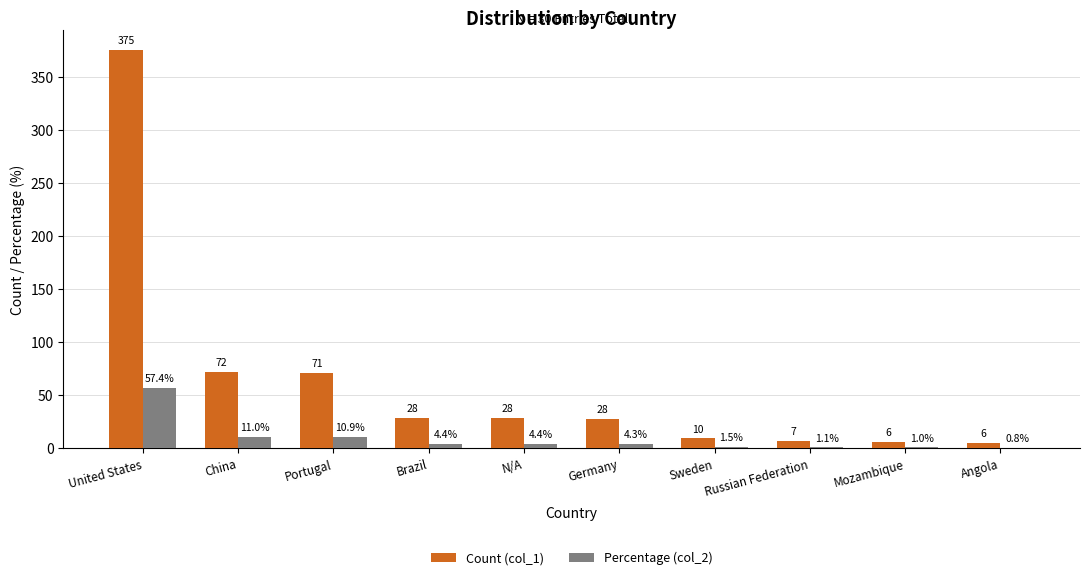

What is the greatest value displayed?

375.0